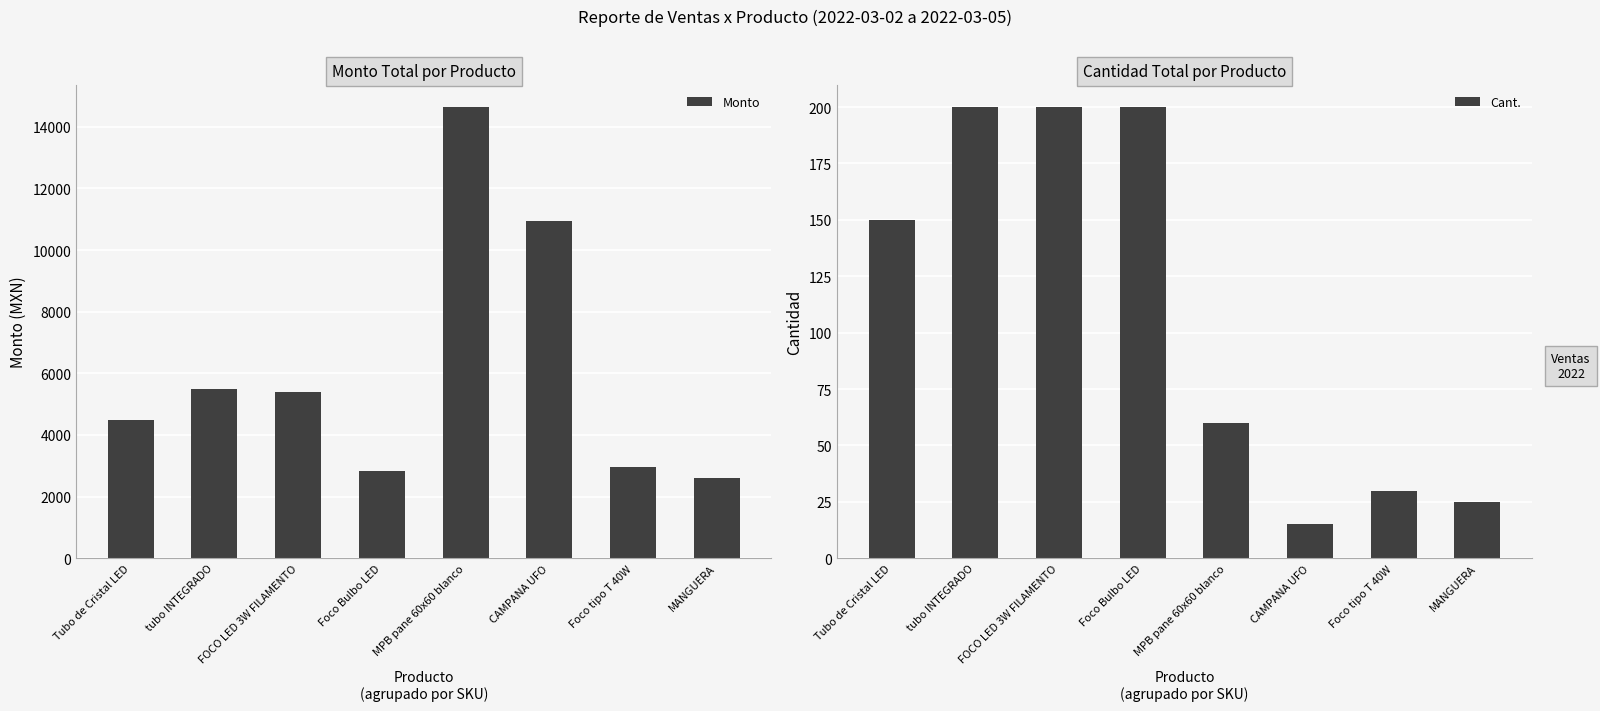

What position from the left is Tubo de Cristal LED?

1